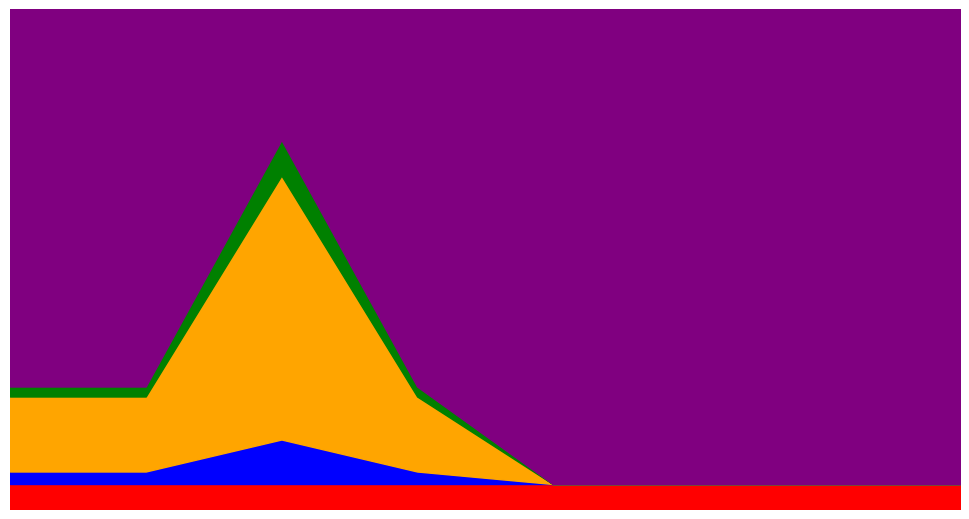

True or false: SEATS_TOTAL and SEATS_PERCENT_EU cross at least once.

False